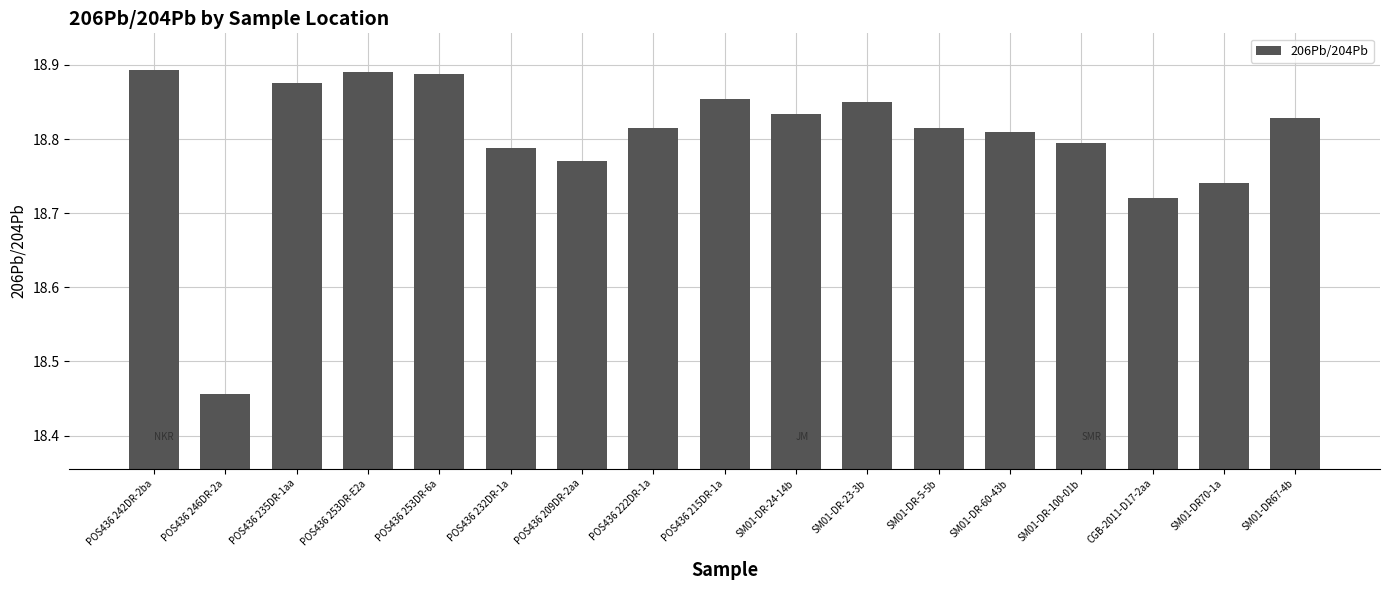

Between POS436 246DR-2a and POS436 215DR-1a, which is larger?

POS436 215DR-1a